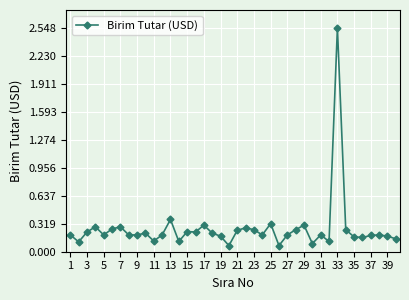

How many interior local peaks (higher than both neighbors) does the data have?

12